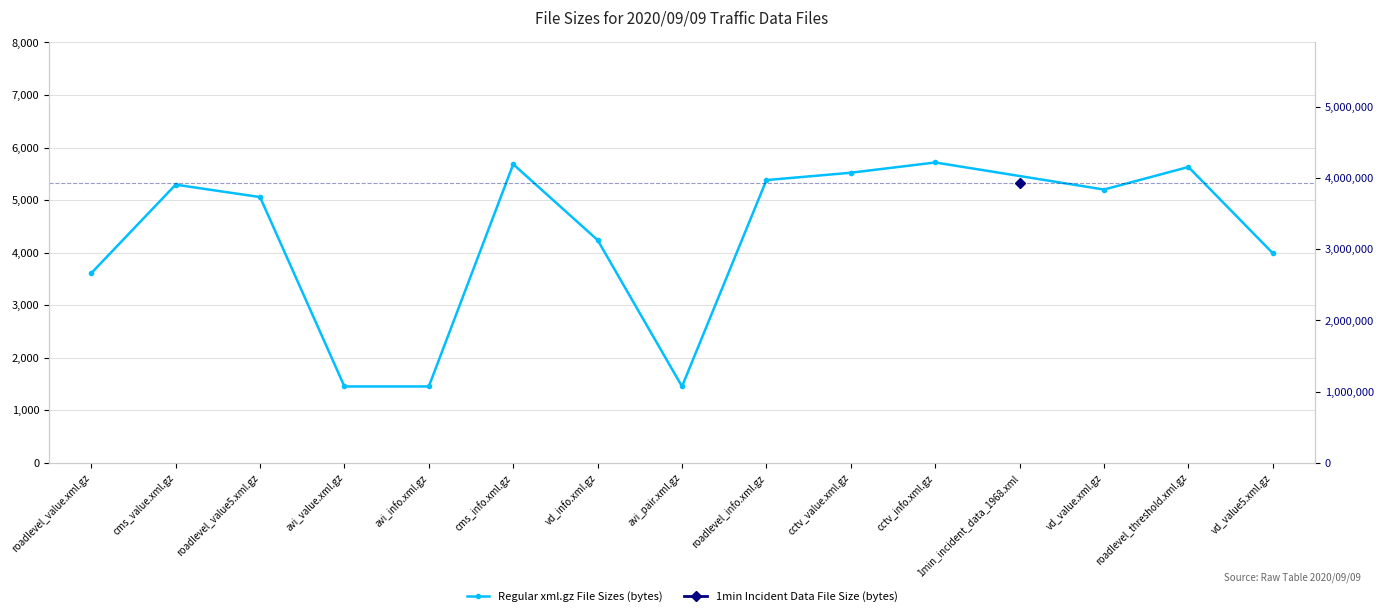

What is the approximate value at cctv_info.xml.gz, to the nearest 100?

5700